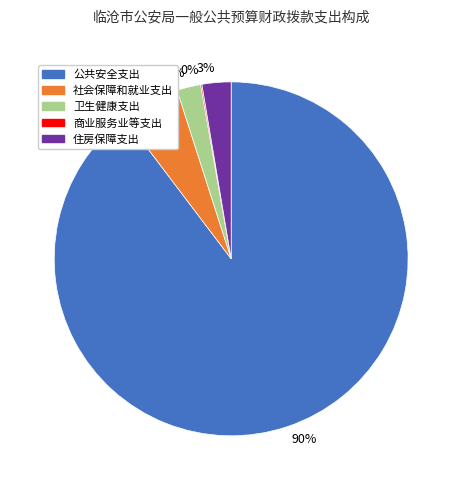

Is there any slice that represents more than half of the pie?

Yes